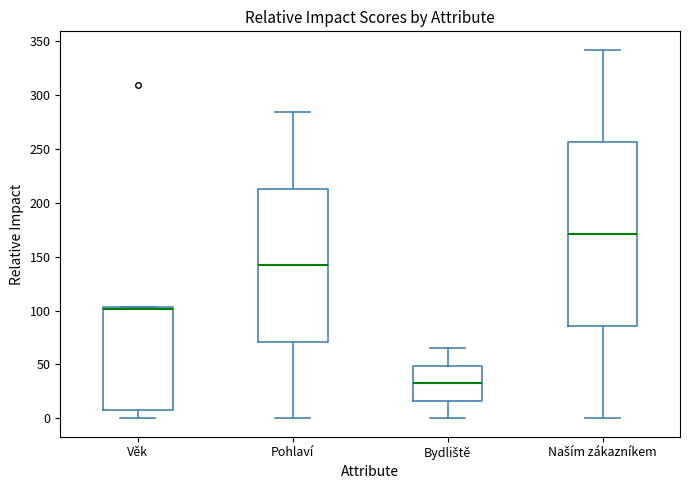

Reading left to right, read every box against the y-axis: the position of its median line, the range the box covers, and the ends of its whiskers. The values are not printed on the chart, so give them approximately, as read against the axis.

Věk: median 100, box 10 to 105, whiskers 0 to 105
Pohlaví: median 140, box 70 to 215, whiskers 0 to 285
Bydliště: median 35, box 15 to 50, whiskers 0 to 65
Naším zákazníkem: median 170, box 85 to 255, whiskers 0 to 340